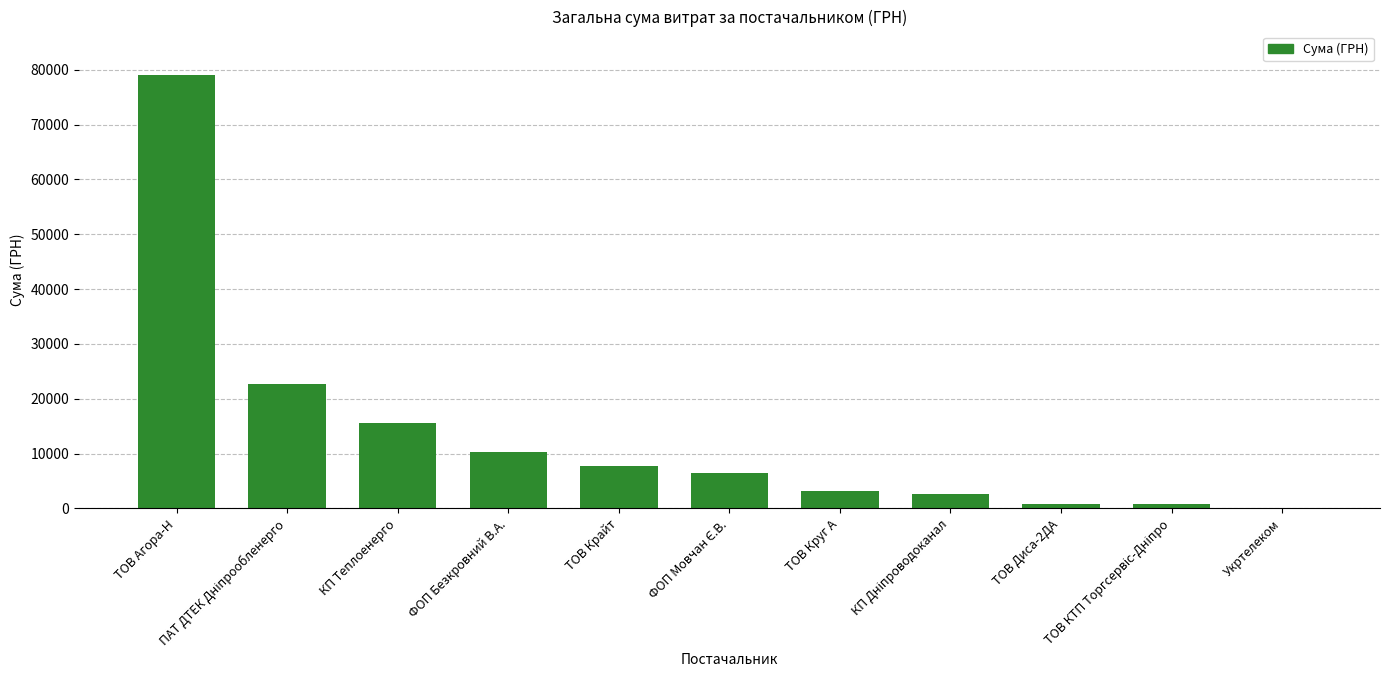

At which category does the chart reach its peak across all series?

ТОВ Агора-Н